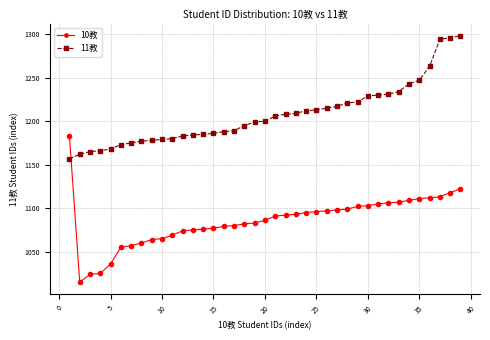

At how many categories does at least one series exceed 1146?

39